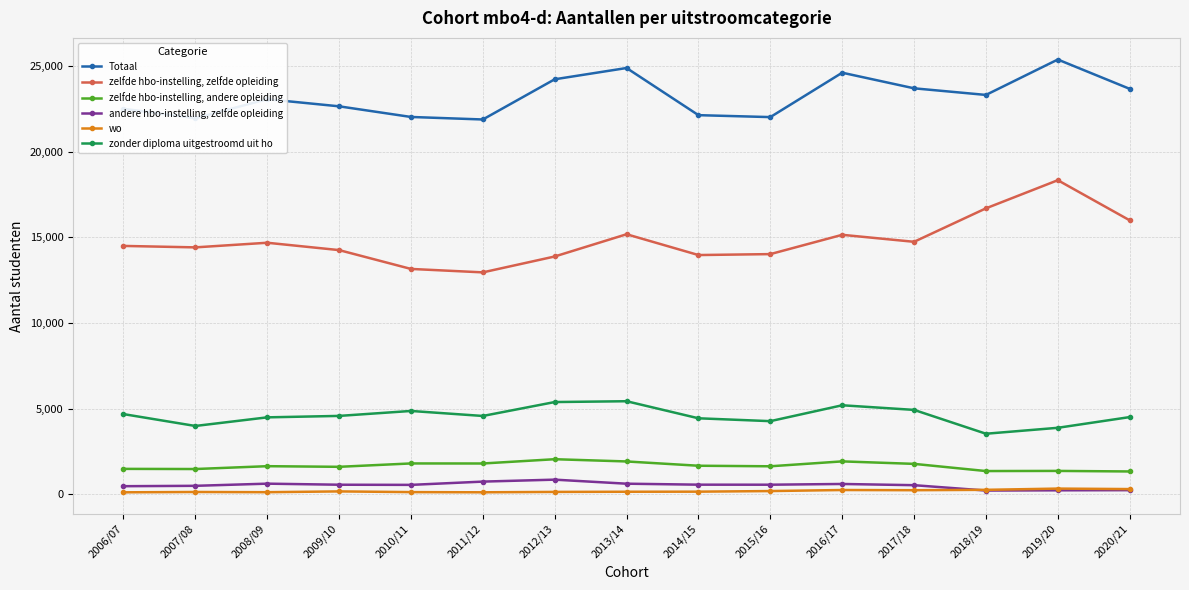

Which series has the largest range (max minus min)?

zelfde hbo-instelling, zelfde opleiding